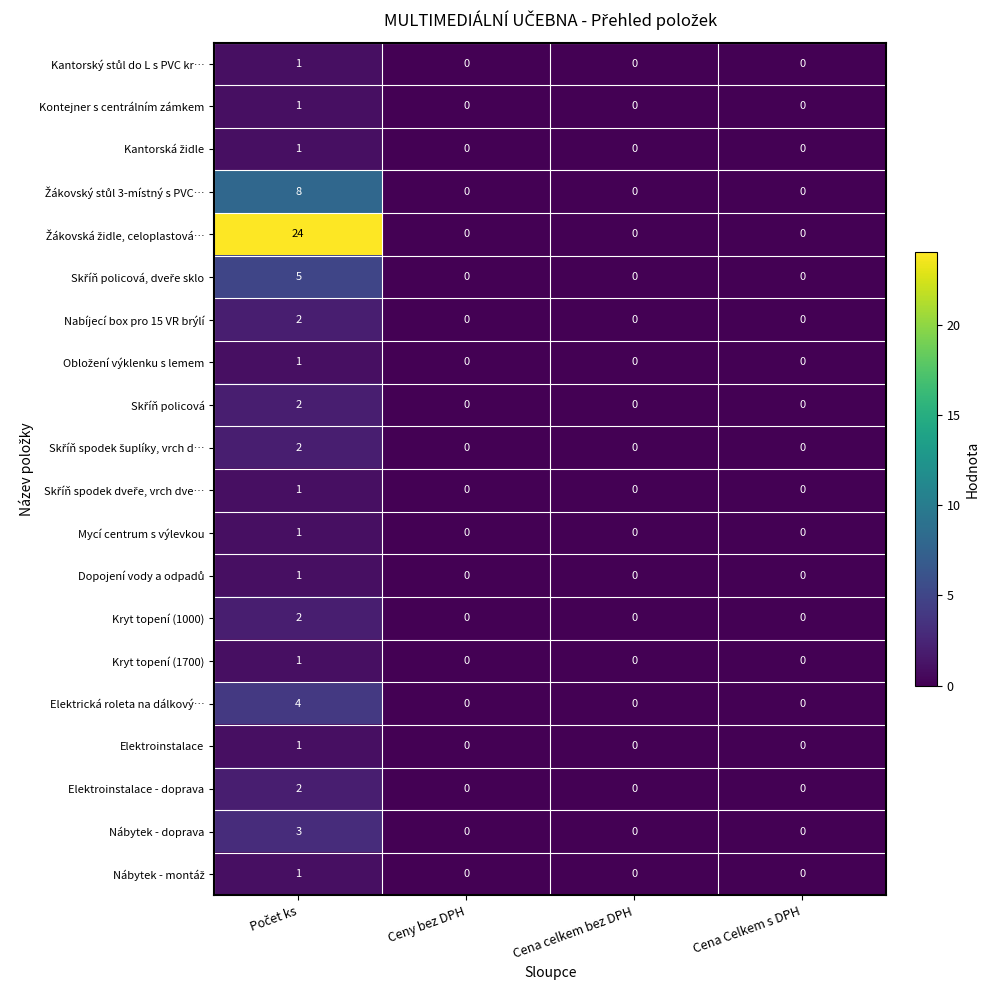

How many Kontejner s centrálním zámkem values are between 0 and 1?

4